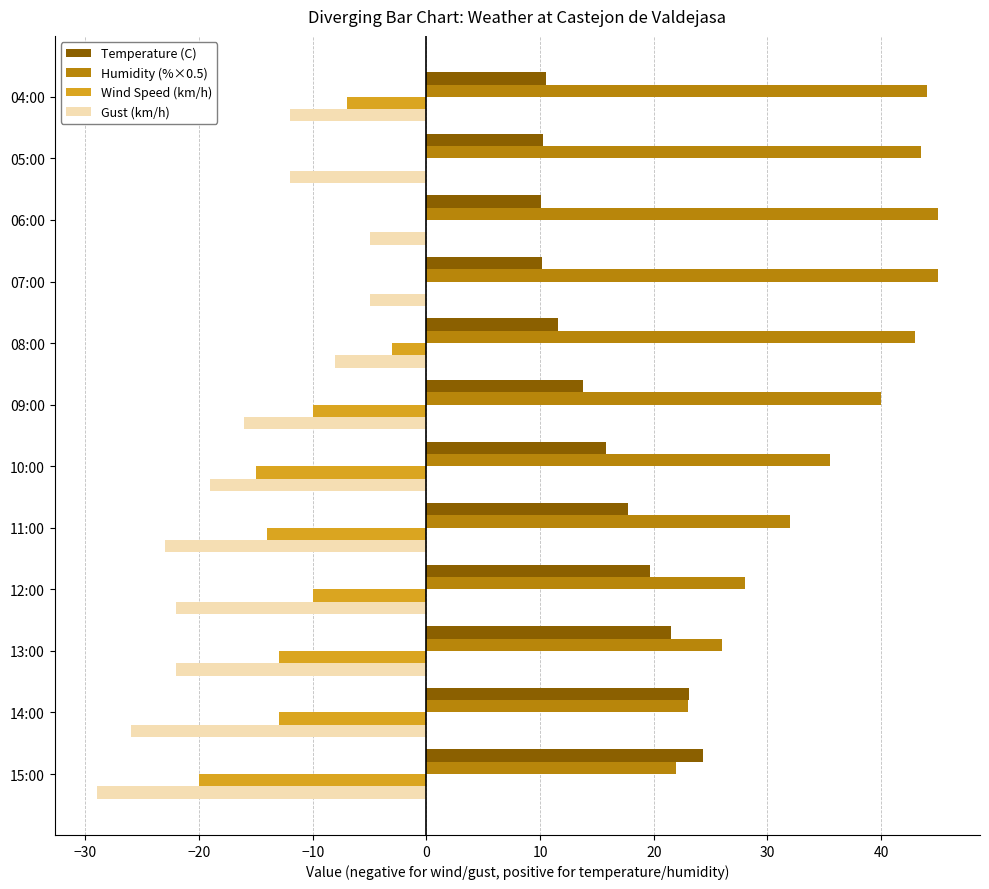

What is the sum of all Humidity (%×0.5) values?

427.0